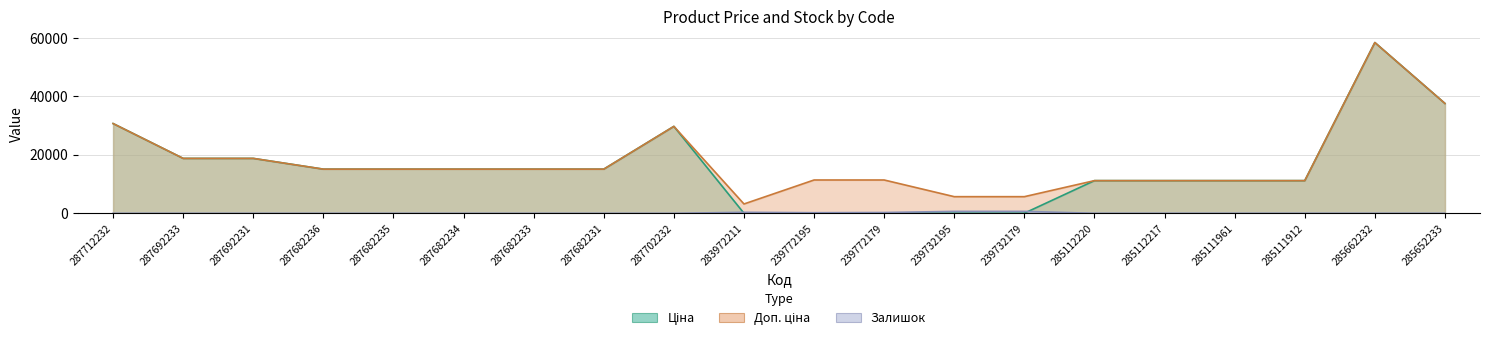

True or false: Залишок has a value of -418.3 at 287682236.

False